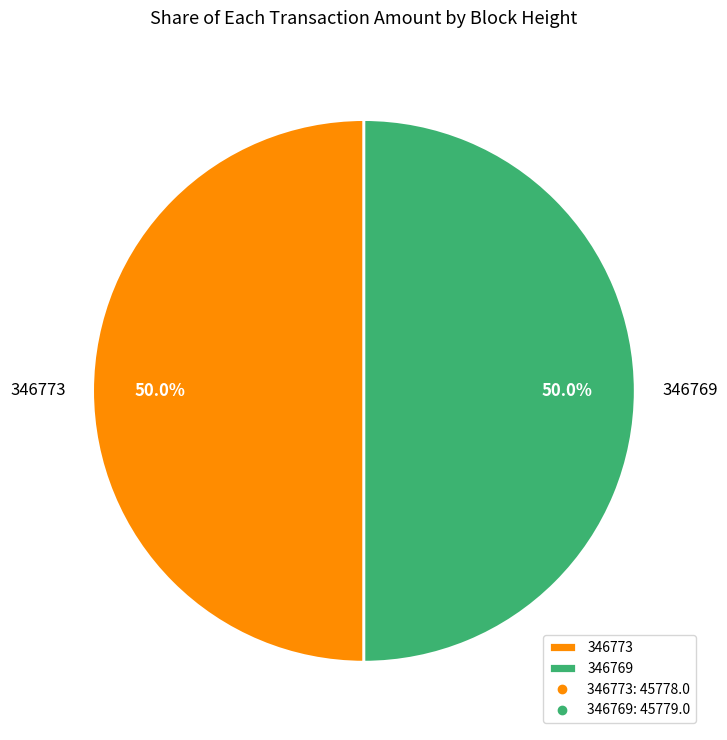

Approximately how many times larger is the value at 346773 compared to 346769?

1.0